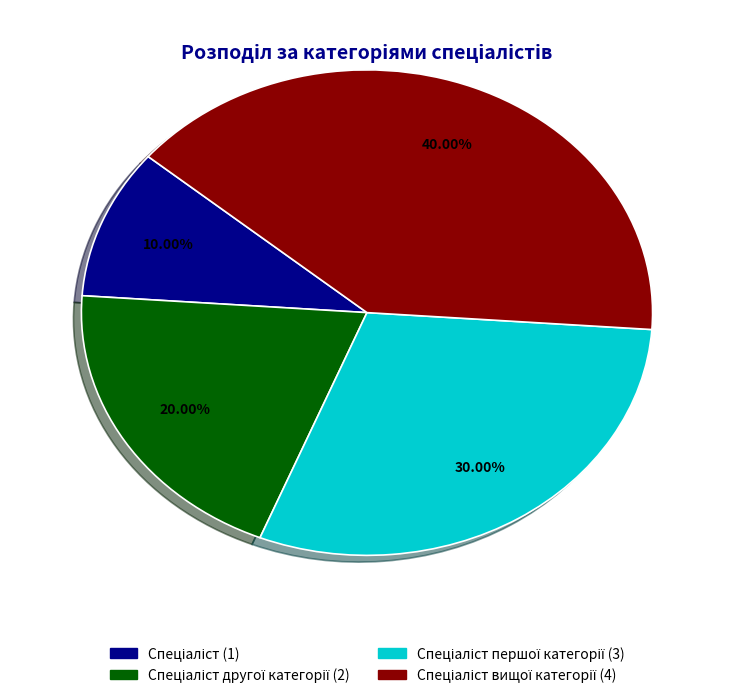

Does any single category account for the majority?

No